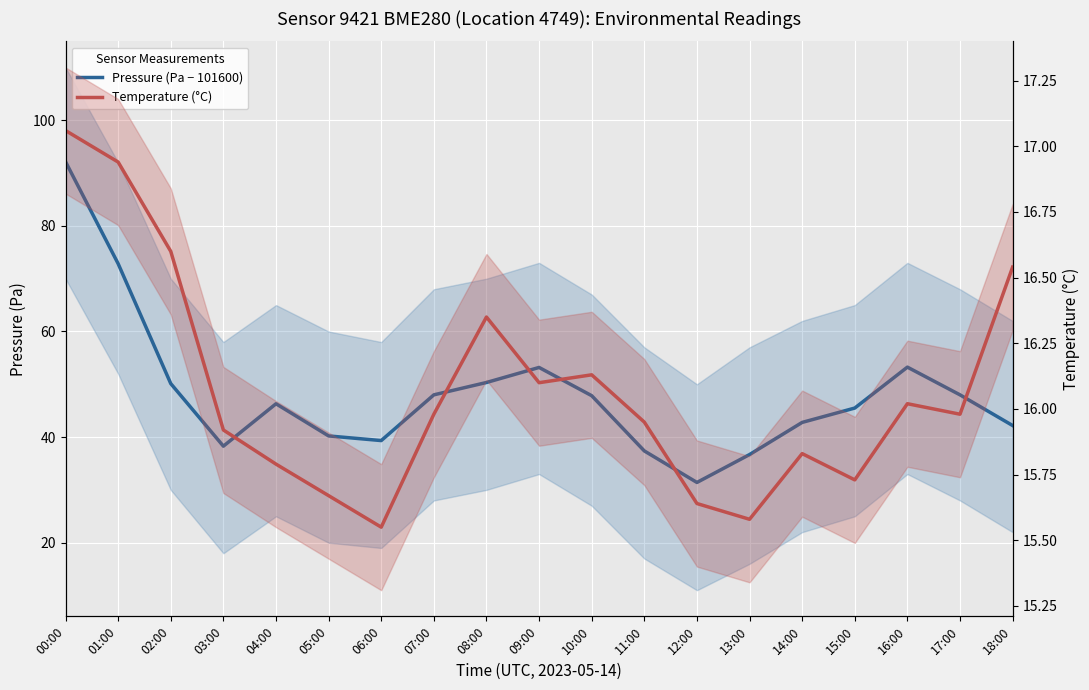

Reading left to right, list all the values displayed in this chart.

Pressure (Pa − 101600): 92.2	72.8	50.1	38.3	46.3	40.2	39.3	48.0	50.3	53.2	47.8	37.4	31.4	36.7	42.8	45.5	53.2	48.0	42.2
Temperature (°C): 17.1	16.9	16.6	15.9	15.8	15.7	15.6	16.0	16.4	16.1	16.1	15.9	15.6	15.6	15.8	15.7	16.0	16.0	16.5